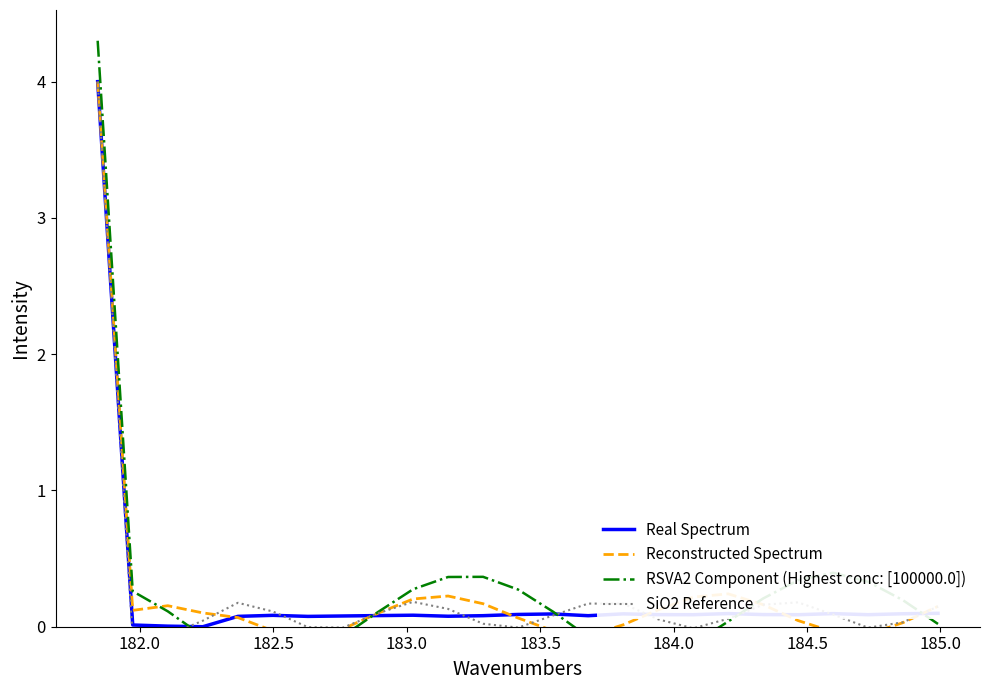

What is the maximum value for Real Spectrum?

4.0